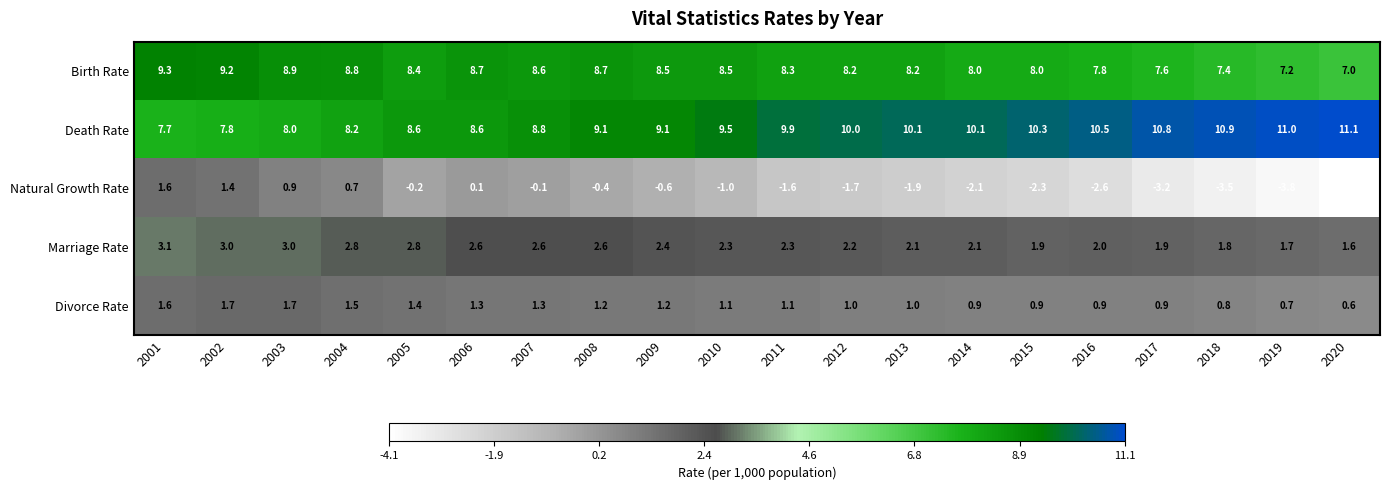

What is the spread (max minus min) of values at 2011?

11.5